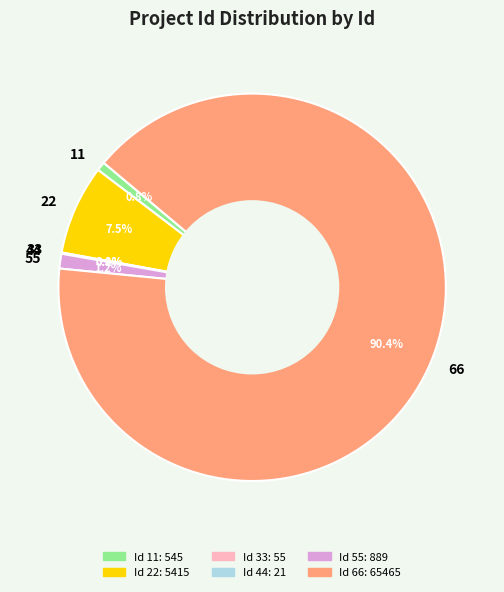

What is the largest slice in the pie chart?

66